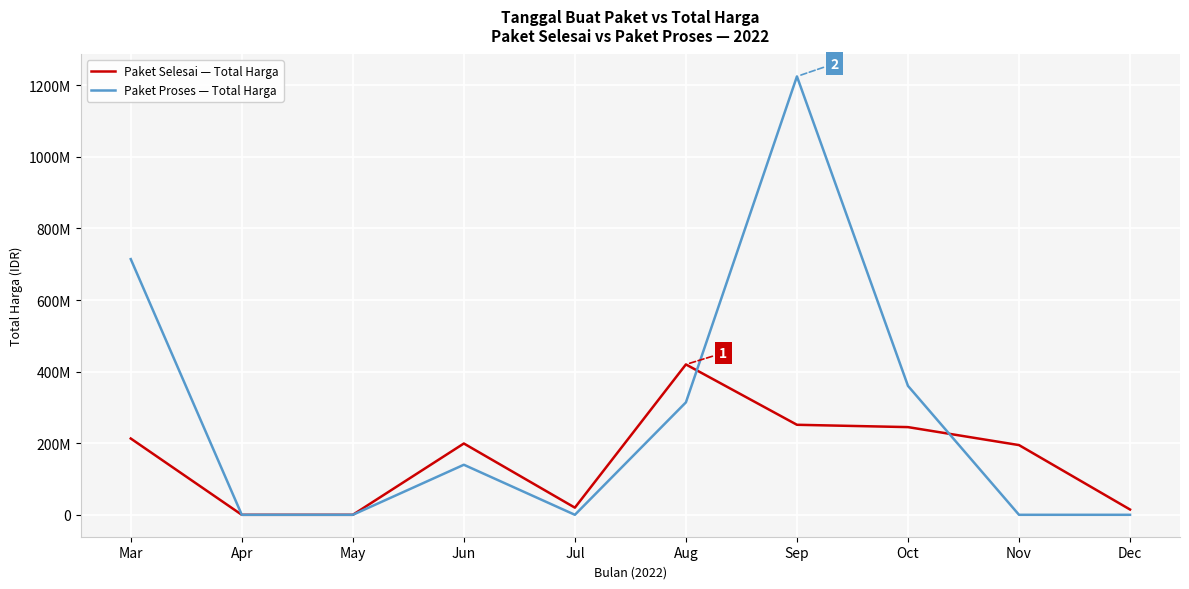

Between May and Oct, which series saw the biggest shift?

Paket Proses — Total Harga